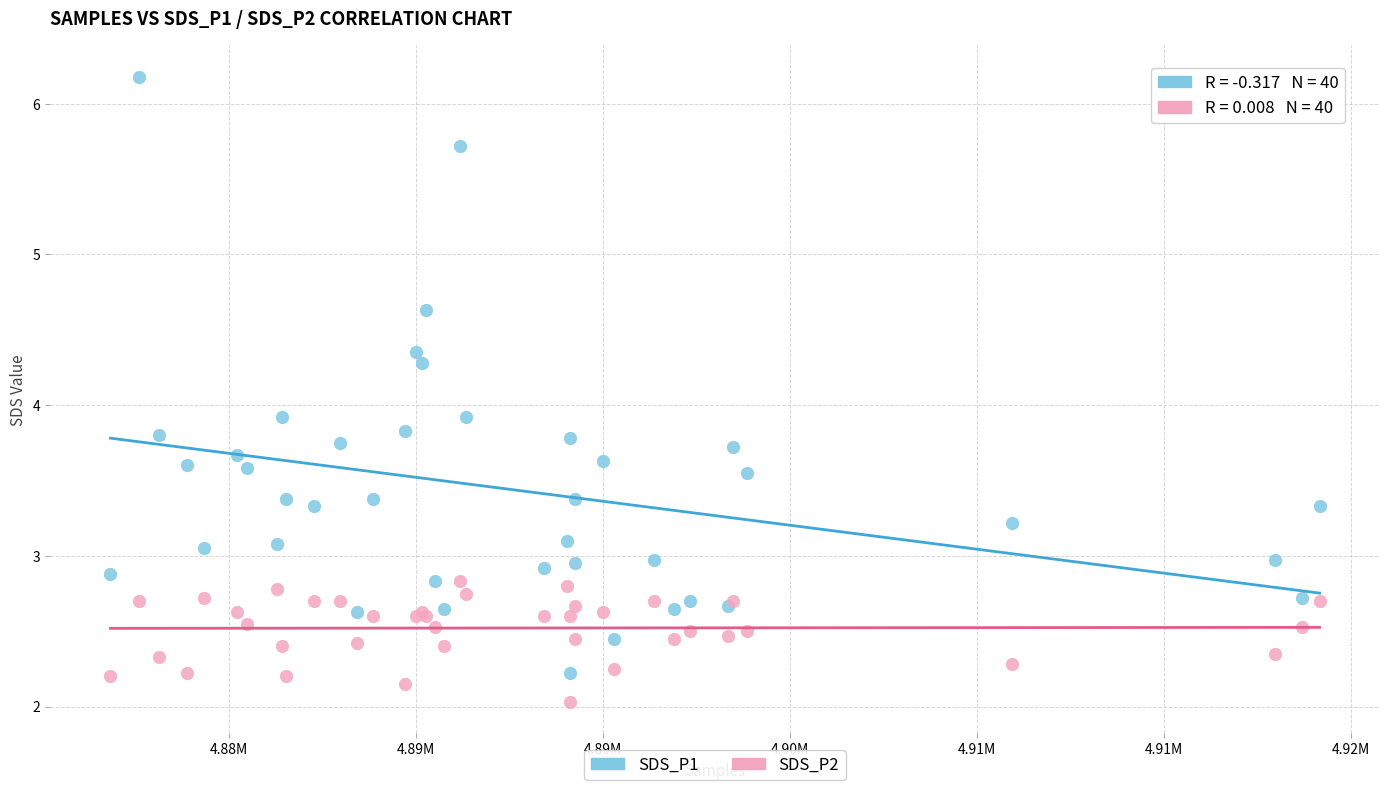

Which series contains the lowest Y value?

SDS_P2